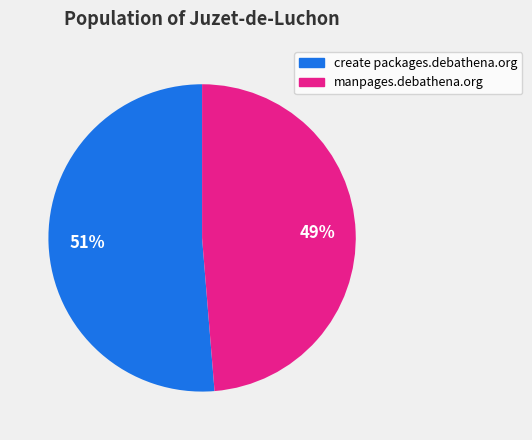

Which has a higher value, manpages.debathena.org or create packages.debathena.org?

create packages.debathena.org